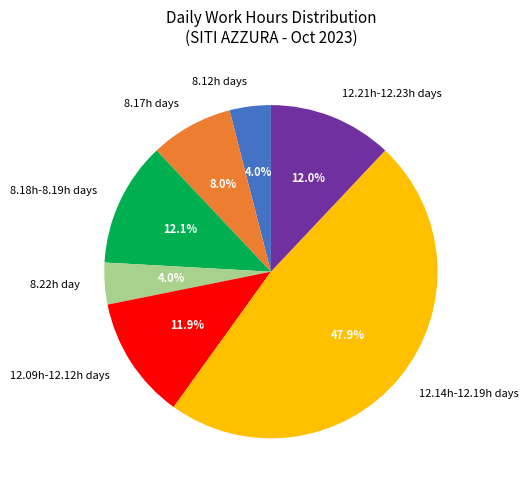

What is the ratio of the value at 8.18h-8.19h days to the value at 8.17h days?

1.5